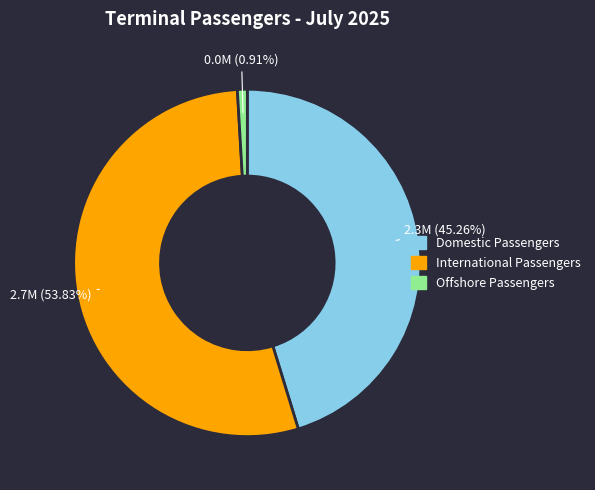

To the nearest percent, what is the combined percentage of International and Domestic?

99%